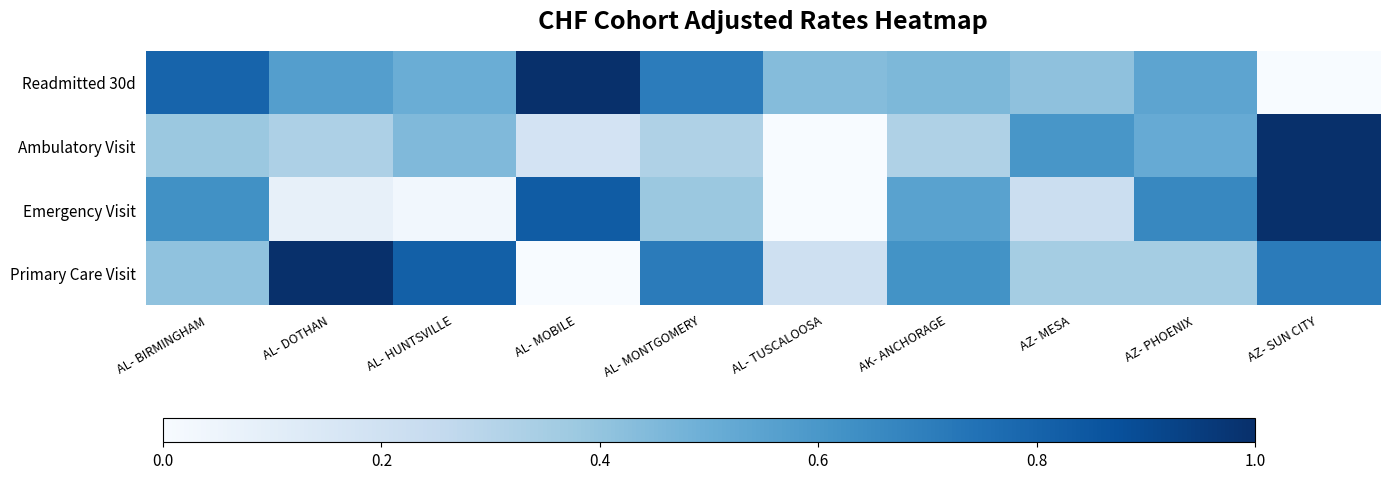

What is the total value across all series at AK- ANCHORAGE?

1.9